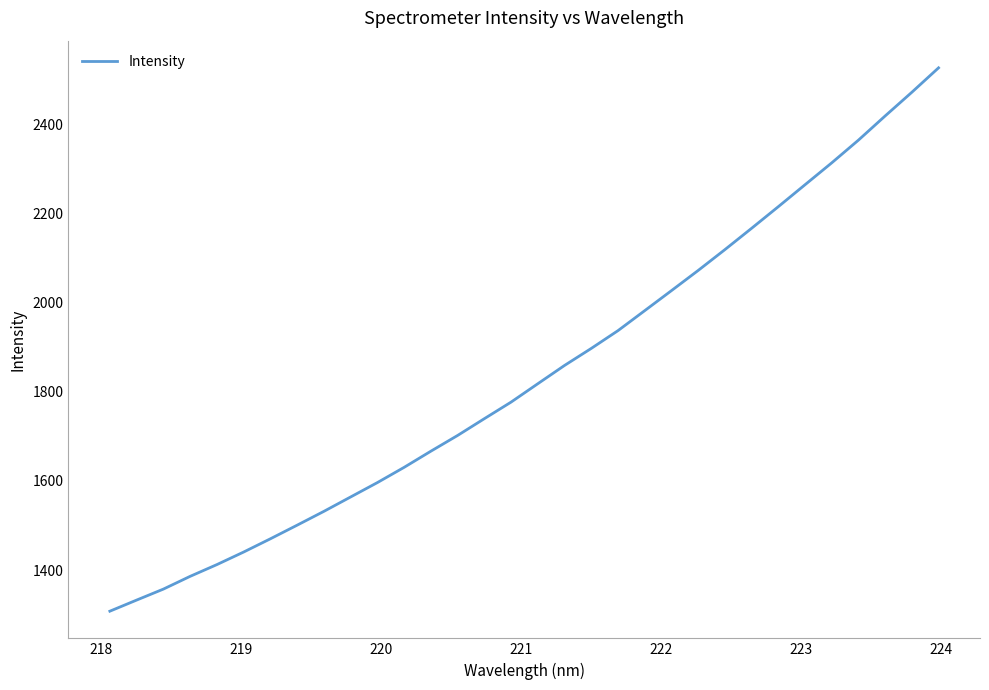

What is the difference between the maximum and minimum values?

1218.2